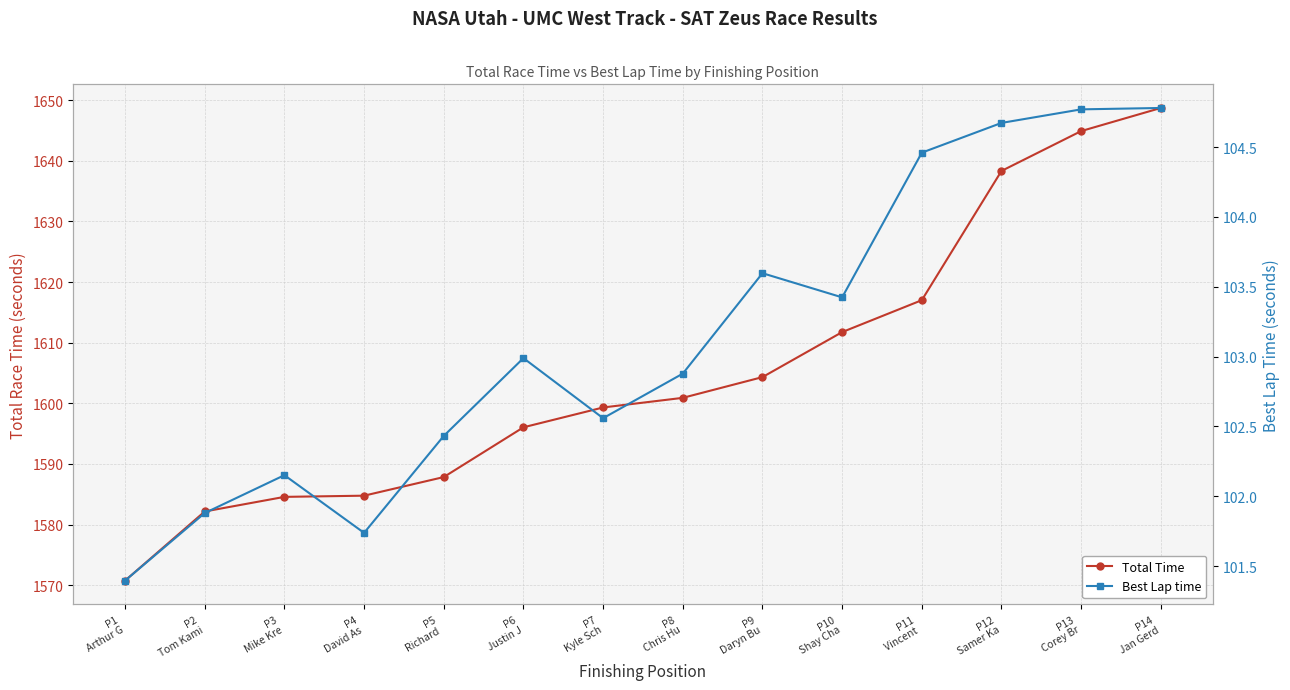

What is the maximum value for Best Lap time?

104.8